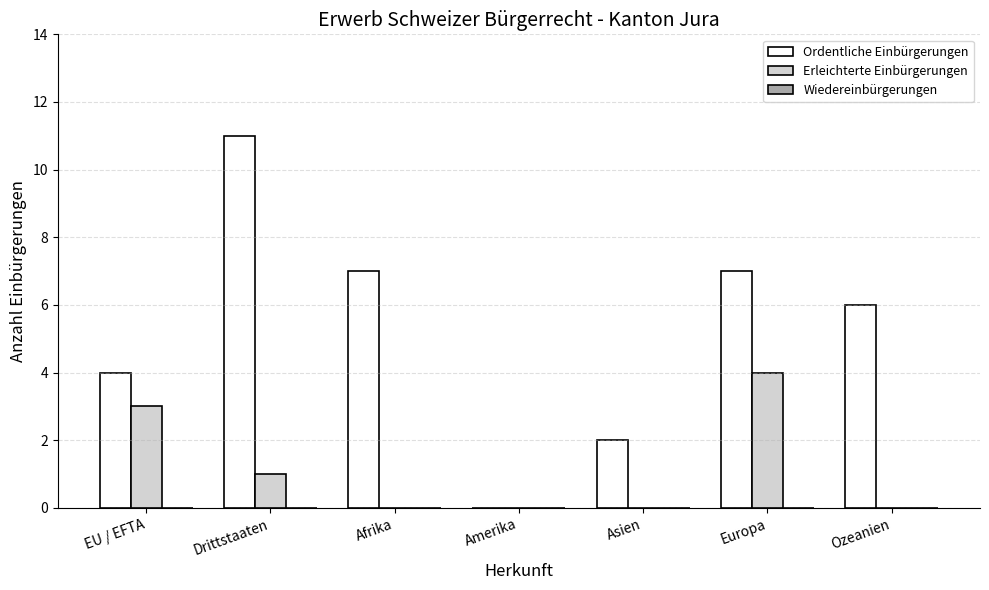

How many positive values does the Ordentliche Einbürgerungen series have?

6